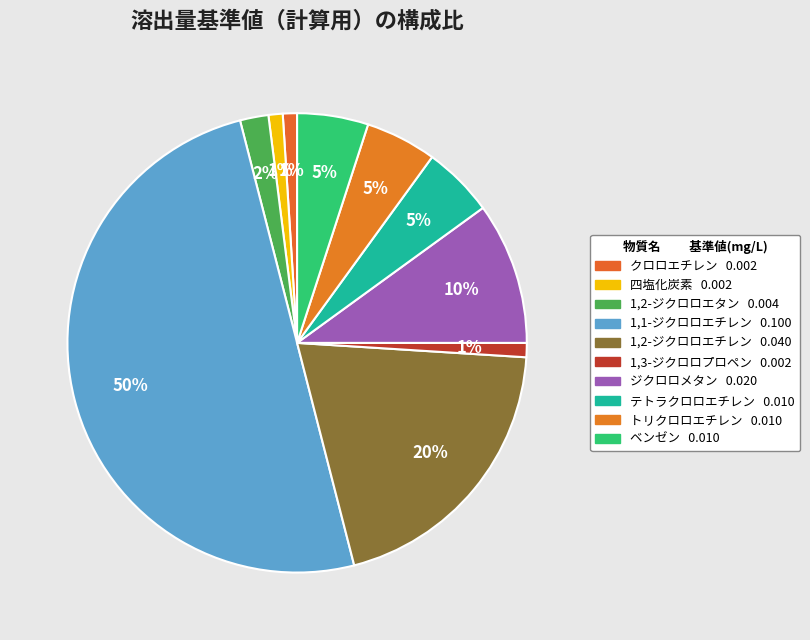

Count the number of slices in the pie.

10